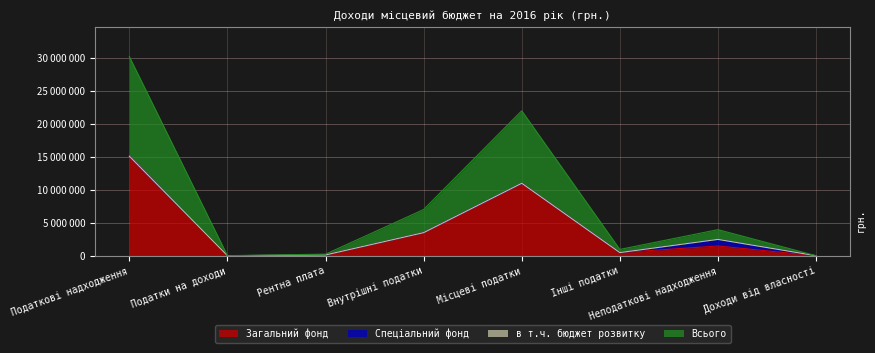

What is the difference between the highest and lowest values at Рентна плата?

120000